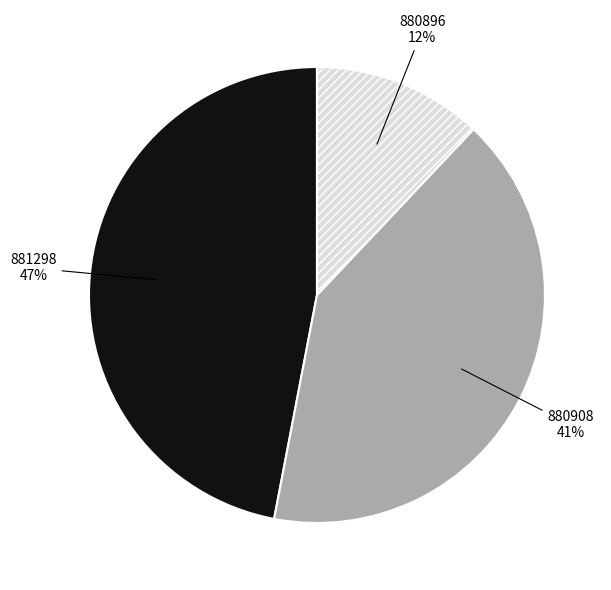

To the nearest percent, what is the combined percentage of 880908 and 881298?

88%